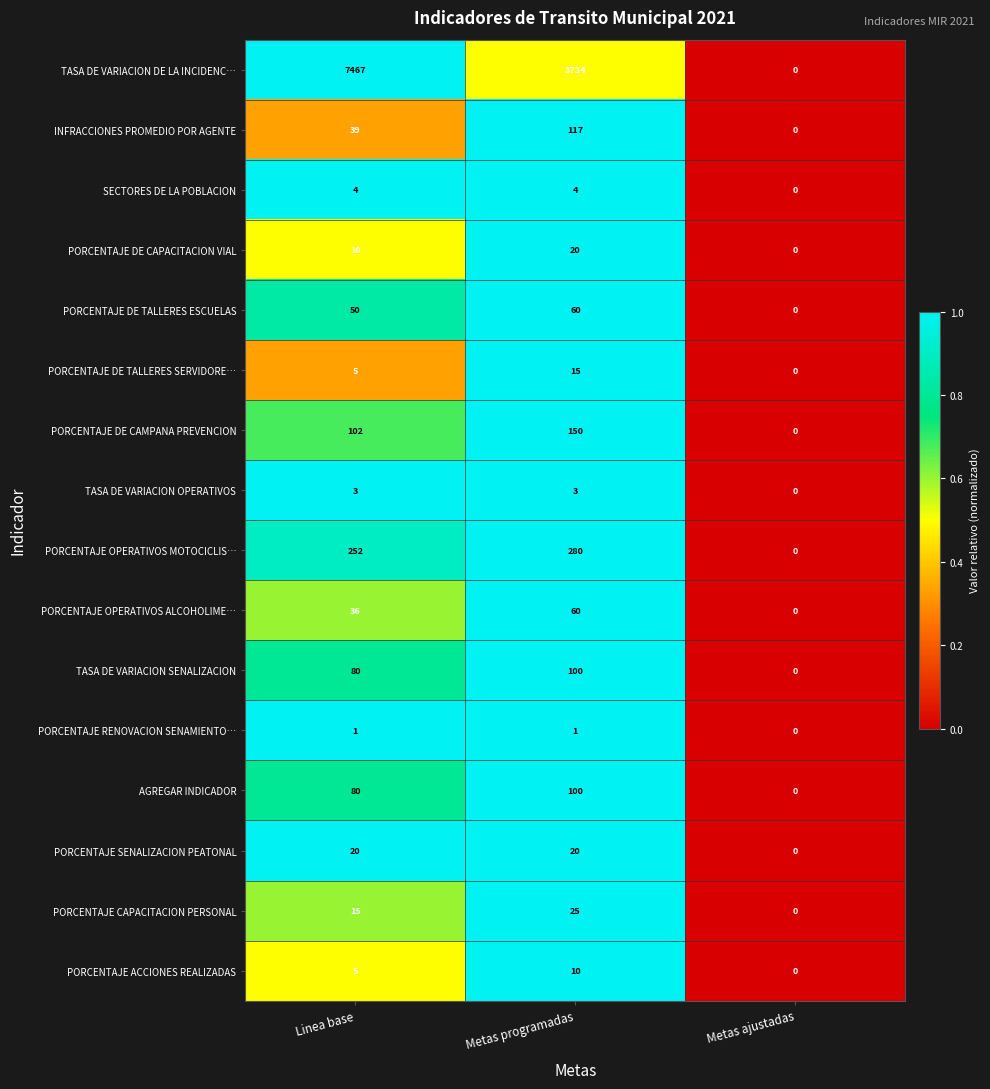

What is the difference between the maximum and minimum values in the PORCENTAJE DE CAPACITACION VIAL series?

20